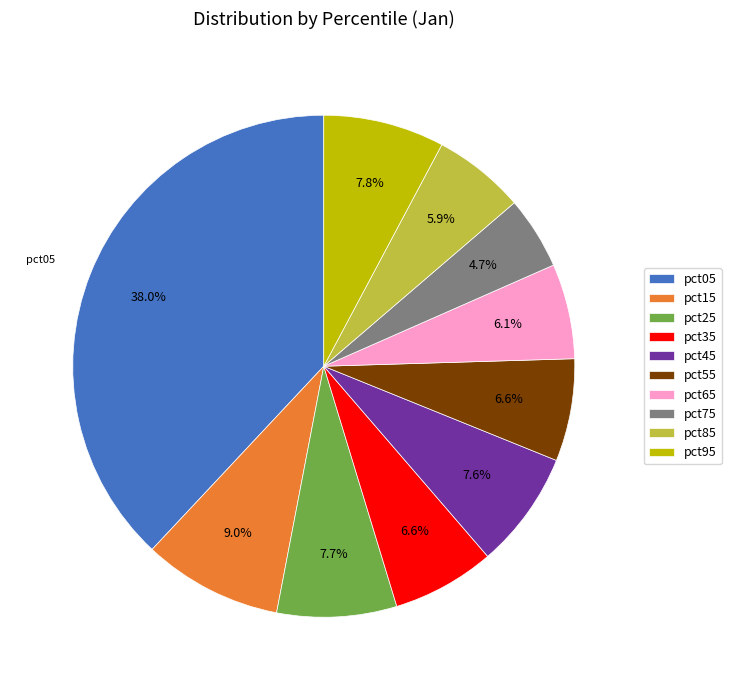

To the nearest percent, what is the combined percentage of pct85 and pct95?

14%